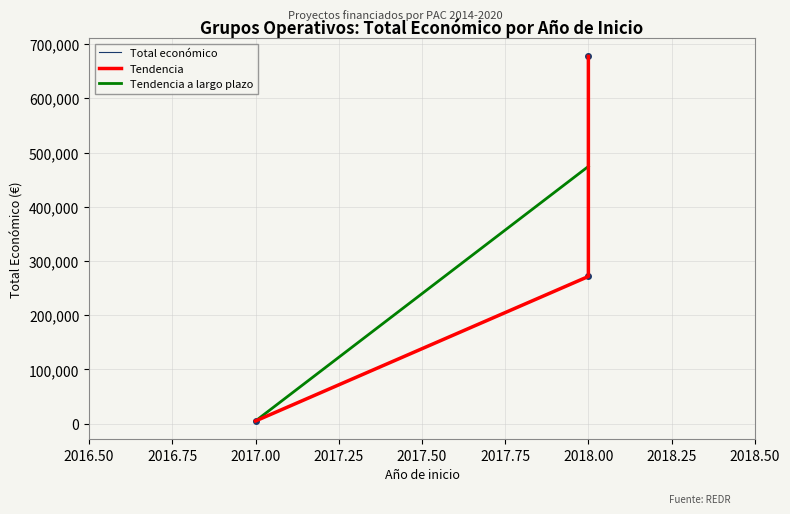

At 2017.00, list the series in order from largest to smallest.

Total económico, Tendencia, Tendencia a largo plazo